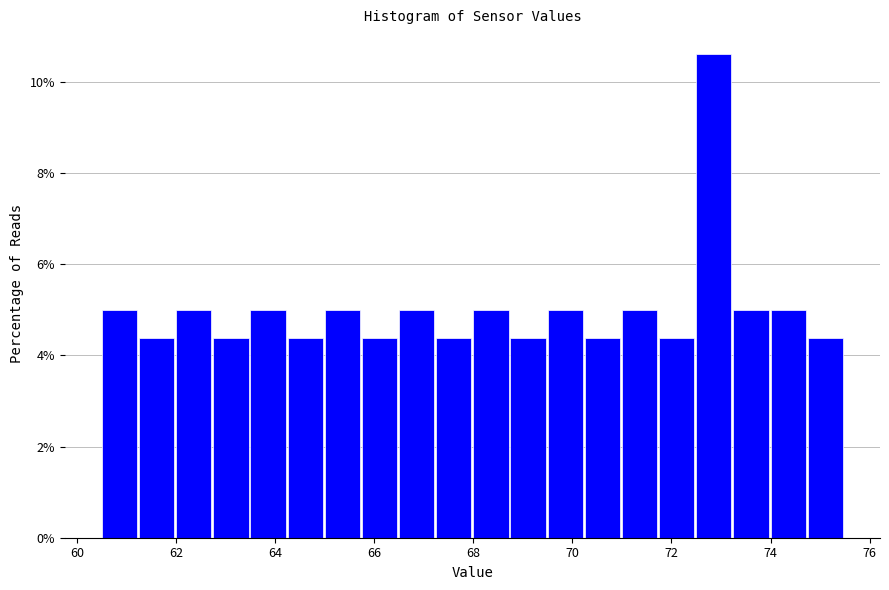

Around what value on the x-axis is the tallest bar? Give the approximate position of its centre, as read against the axis.

72.8